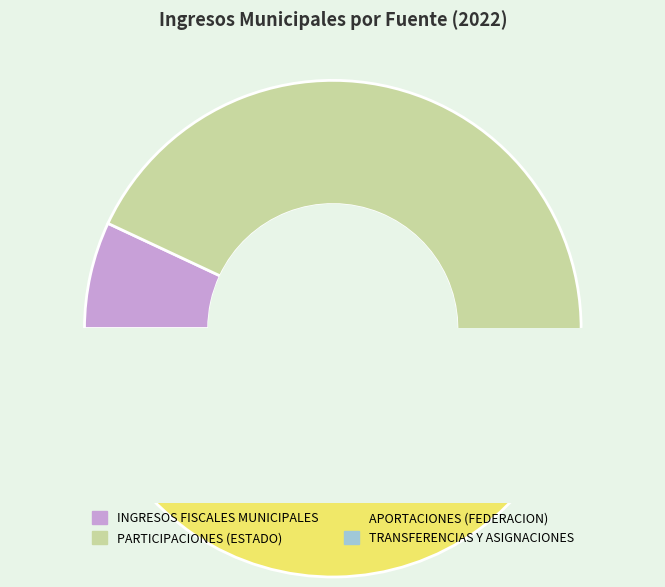

Is there a majority slice in this chart?

No